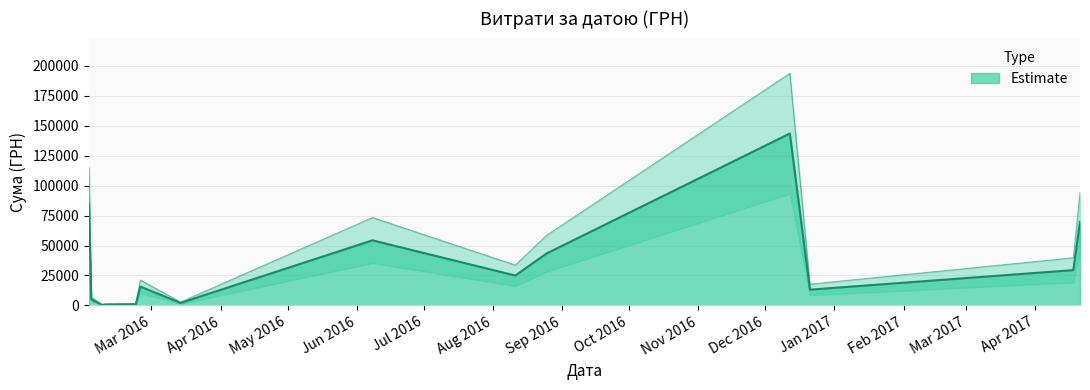

Rank the categories by value from highest to lowest.

12.12.2016, 02.02.2016, 21.04.2017, 08.06.2016, 25.08.2016, 18.04.2017, 11.08.2016, 12.12.2016, 25.02.2016, 12.12.2016, 21.12.2016, 03.02.2016, 14.03.2016, 23.02.2016, 14.03.2016, 09.02.2016, 09.02.2016, 08.02.2016